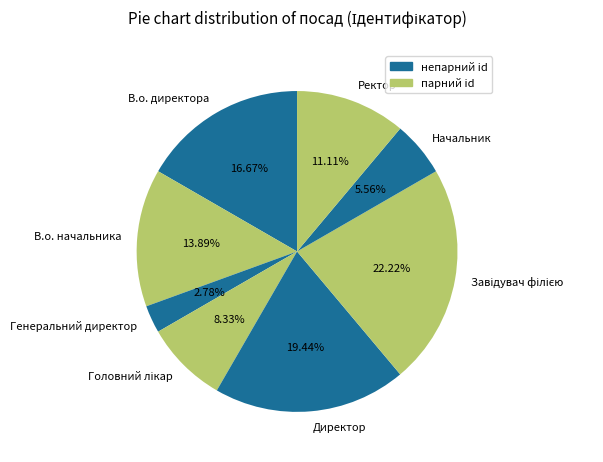

Does any single category account for the majority?

No